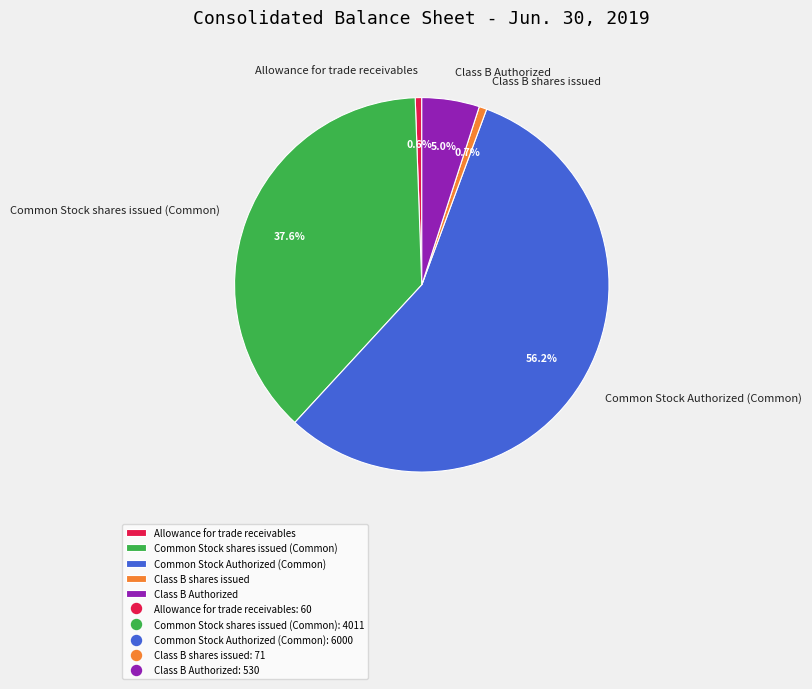

The Class B shares issued slice represents 1% of the pie. True or false?

True